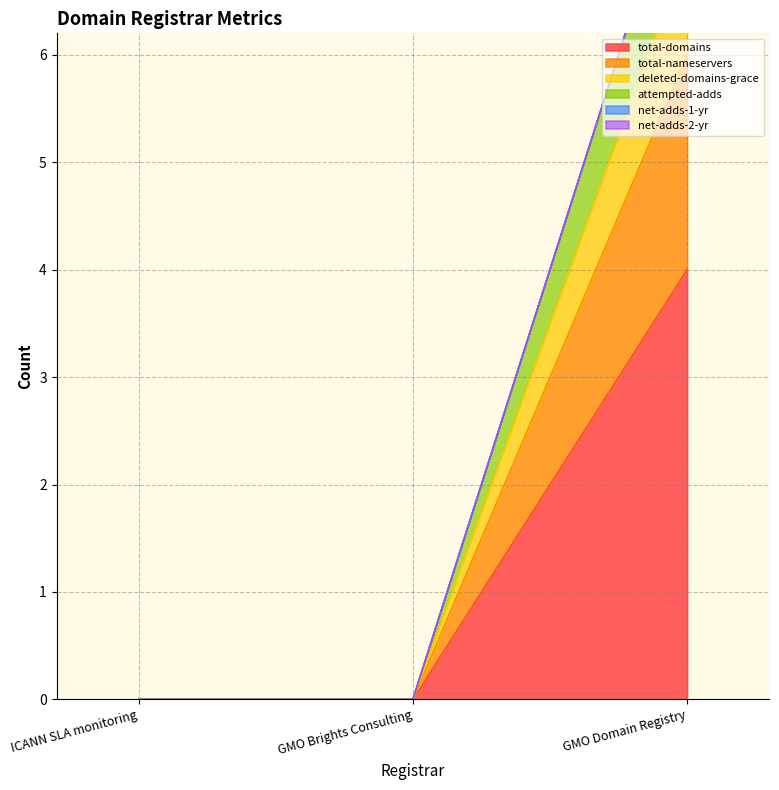

At which category does the chart reach its peak across all series?

GMO Domain Registry